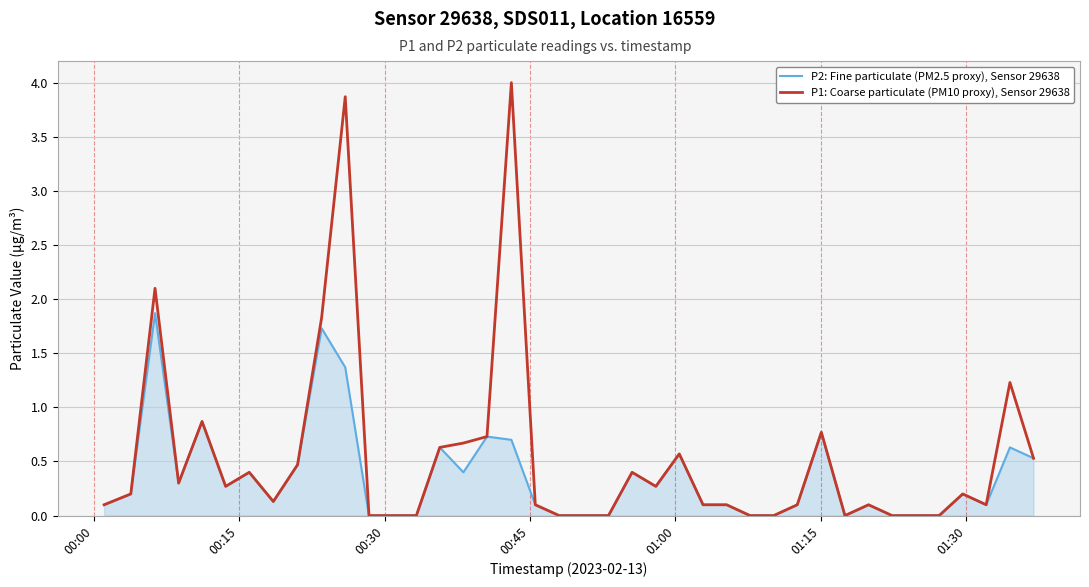

What is the maximum value shown in the chart?

4.0